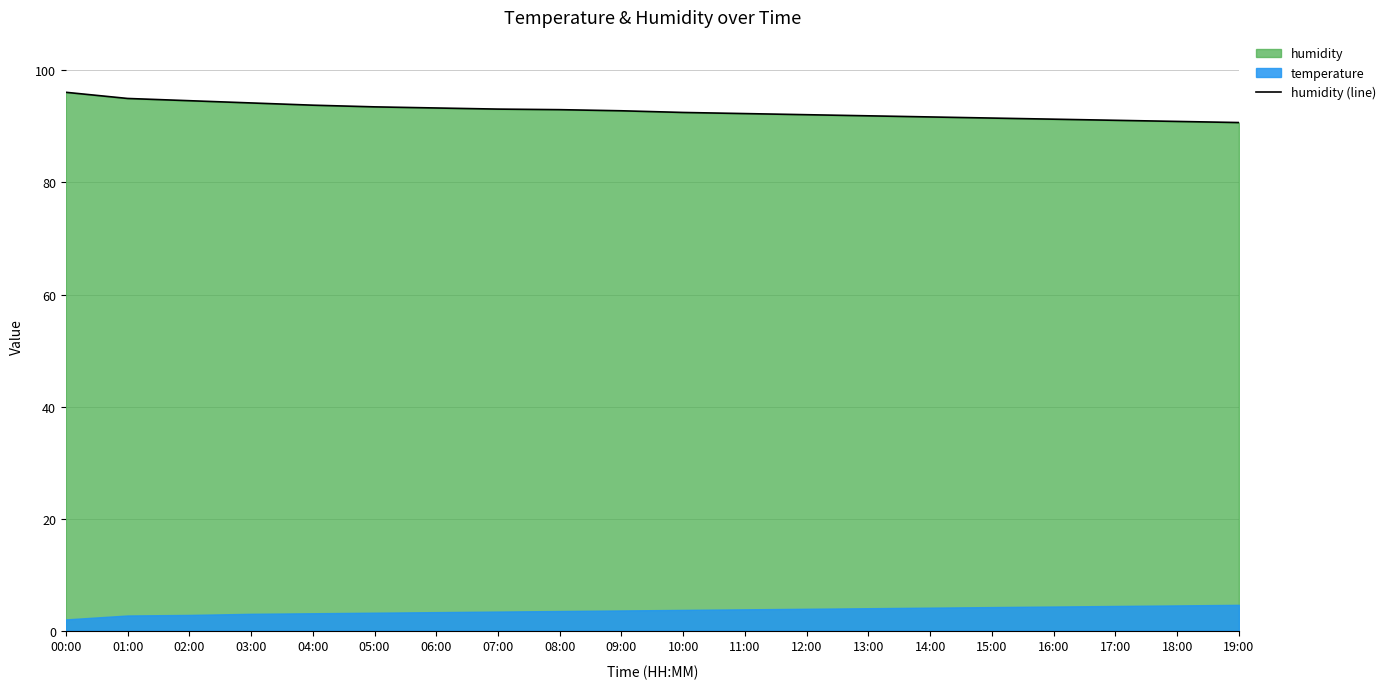

Which category has the highest value across all series?

00:00